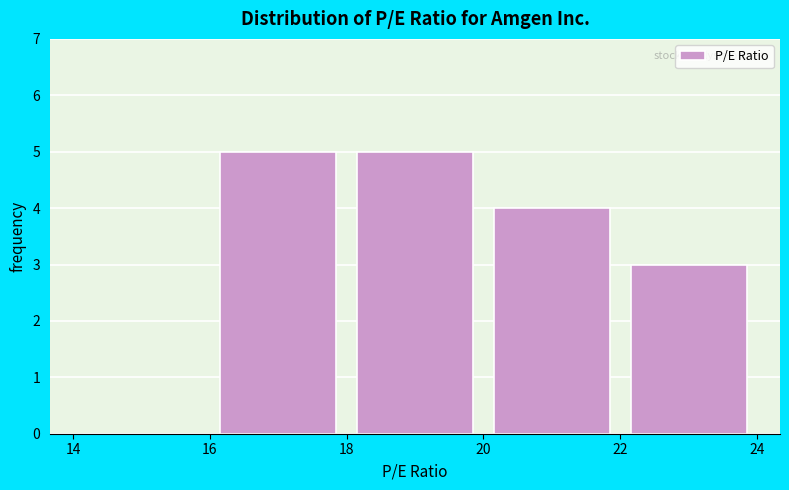

What is the height of the bar covering 18 to 20 on the x-axis? The values are not printed on the chart, so give them approximately, as read against the axis.

5